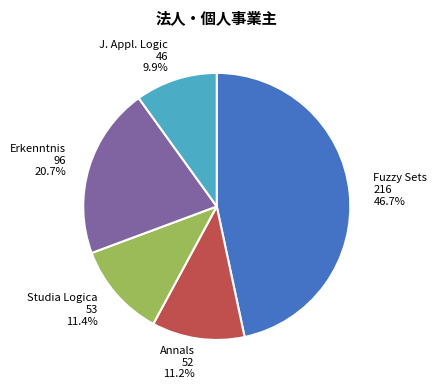

To the nearest percent, what is the difference between the largest and smallest slice percentages?

37%